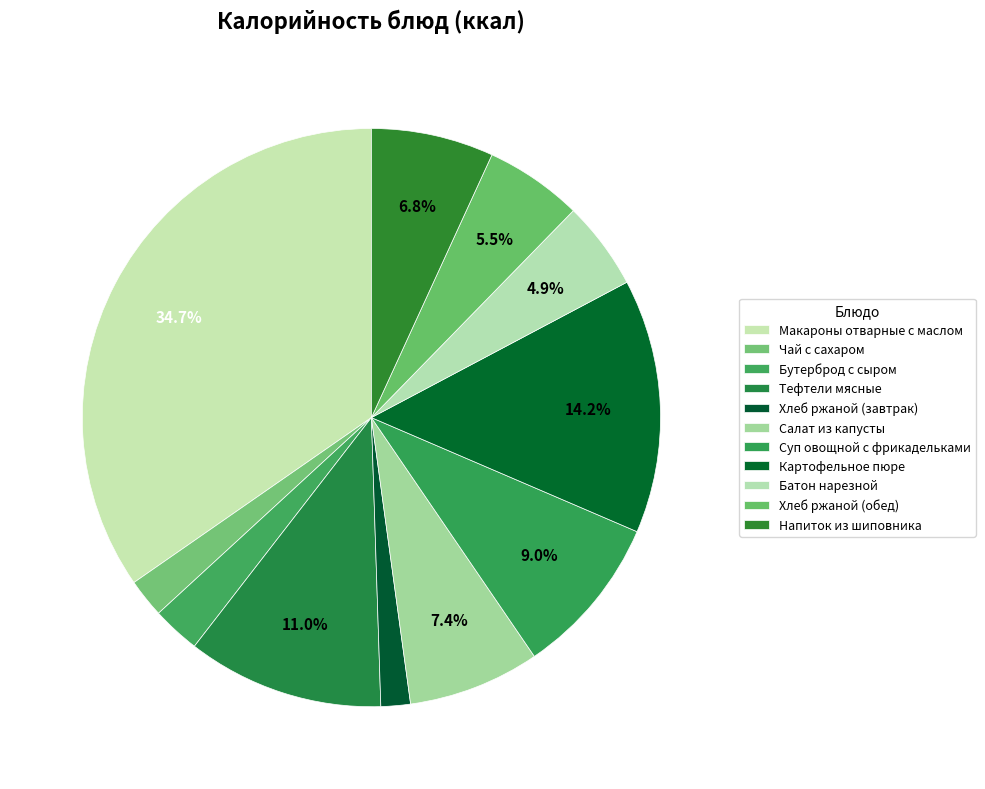

Count the number of slices in the pie.

11